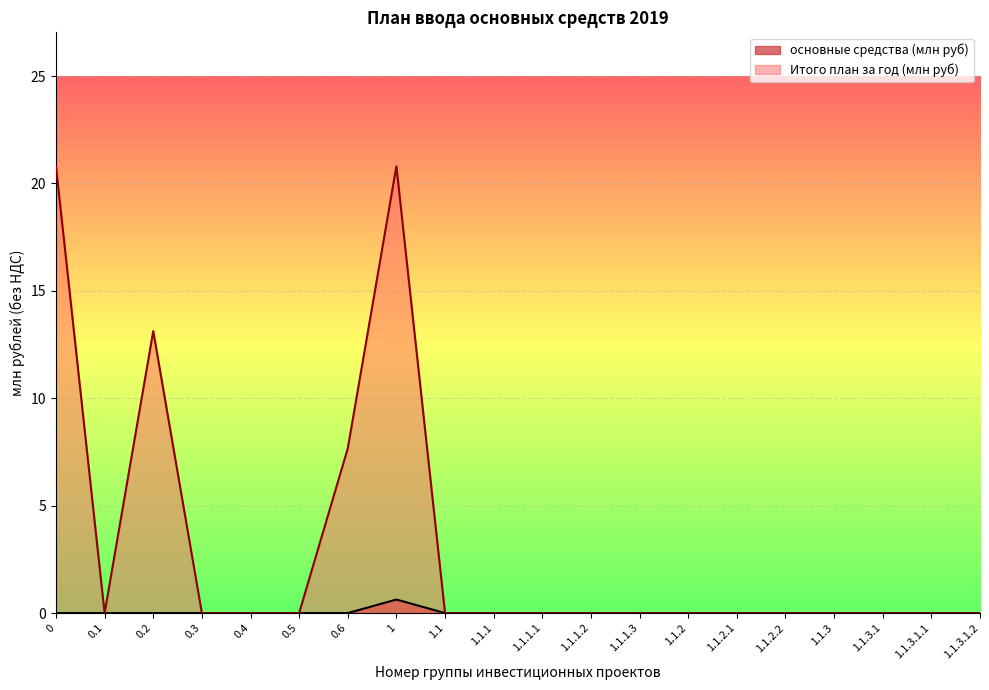

How many series are shown in this chart?

2